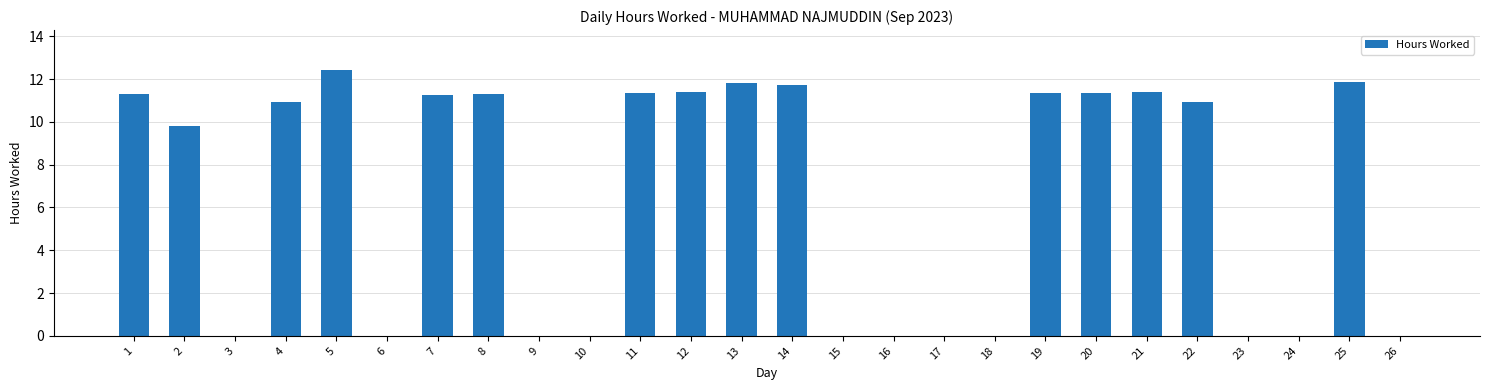

What is the average value?

6.5